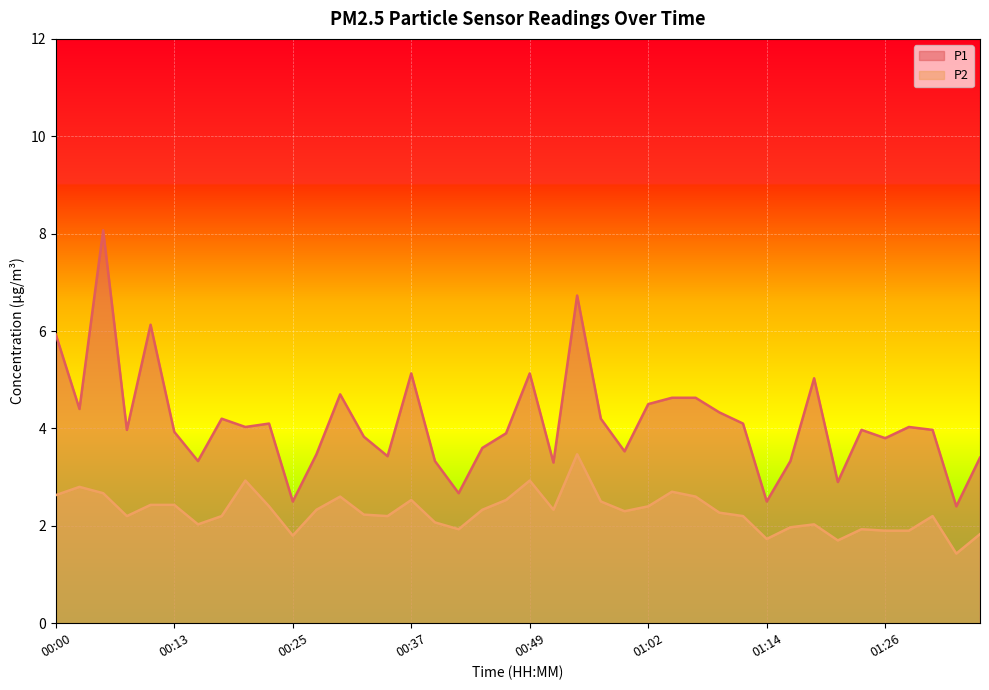

At which category is the sum across all series the highest?

00:05